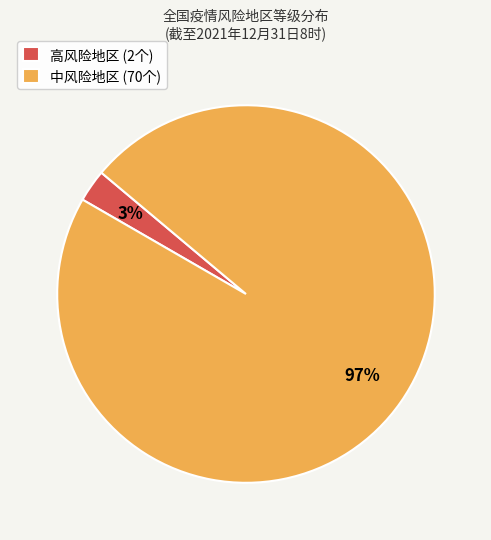

Which category has the smallest portion of the pie?

高风险地区 (2个)